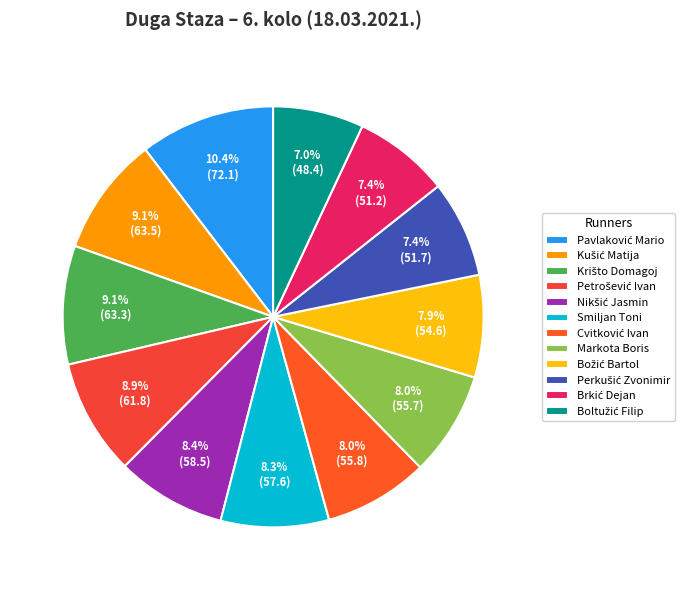

Is Božić Bartol the majority of the pie?

No